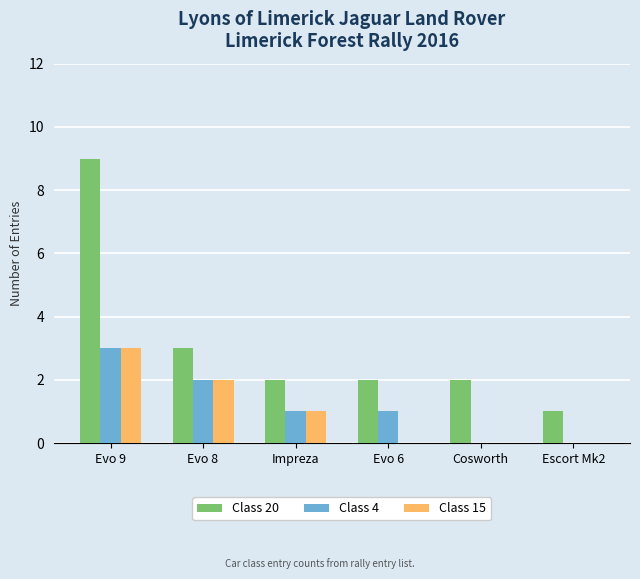

What is the total value across all series at Impreza?

4